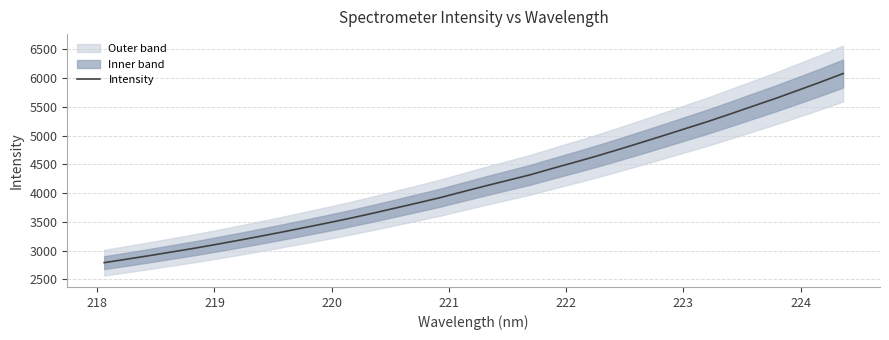

True or false: the data shows 6675.1 at 25.

False